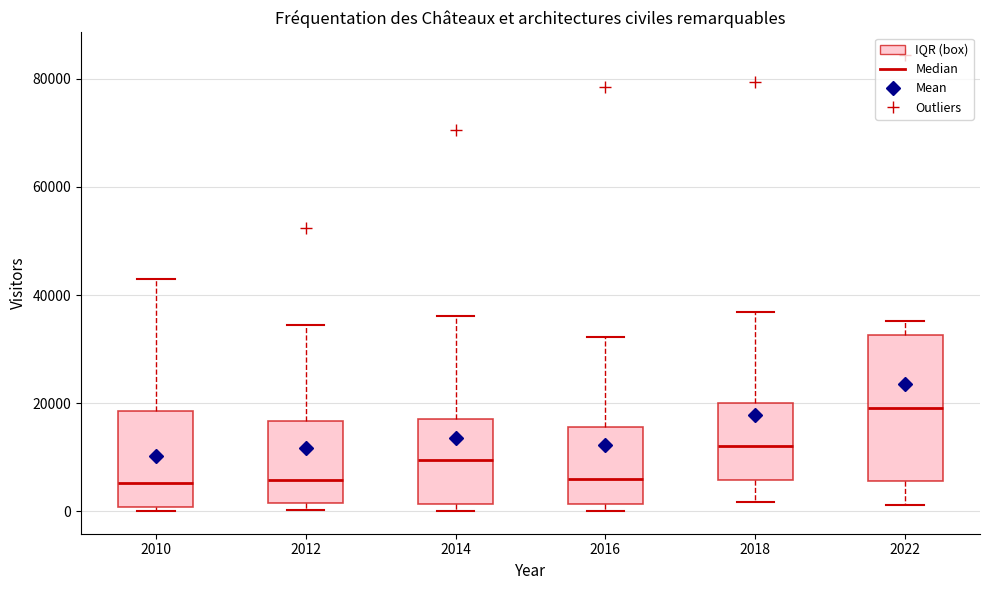

Comparing the boxes themselves (not the whiskers), which one is the tallest?

2022